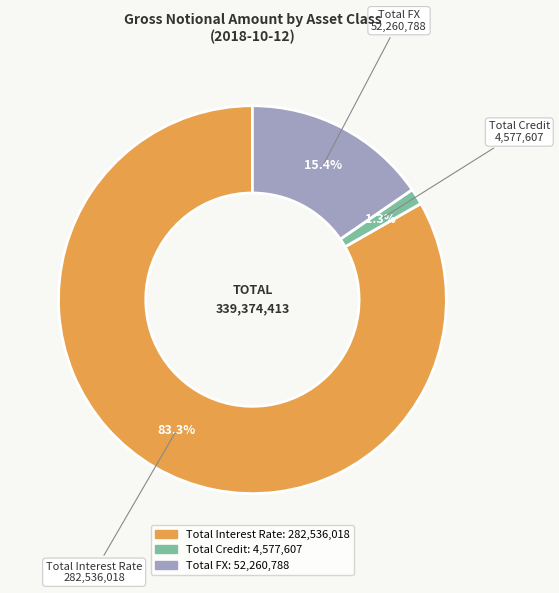

To the nearest percent, what percentage of the pie is Total FX?

15%